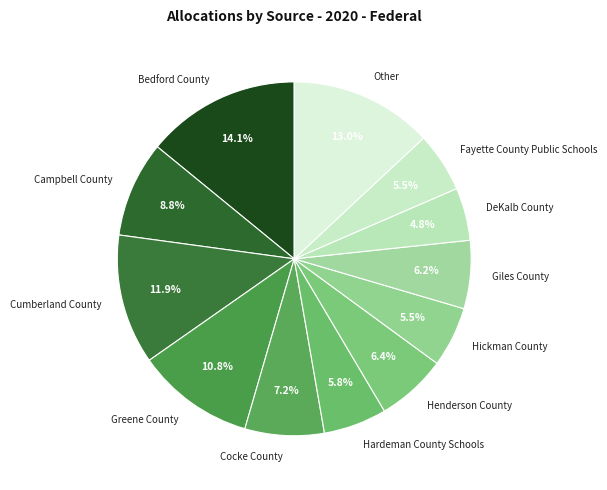

How many segments does this pie chart have?

12